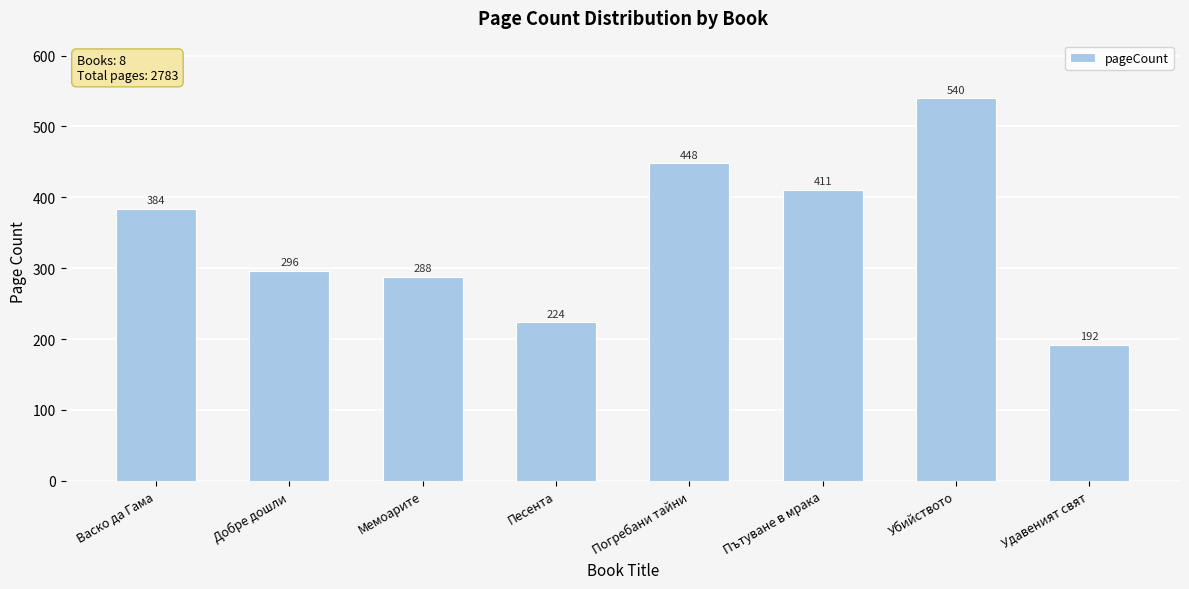

What is the label of the 8th bar from the right?

Васко да Гама